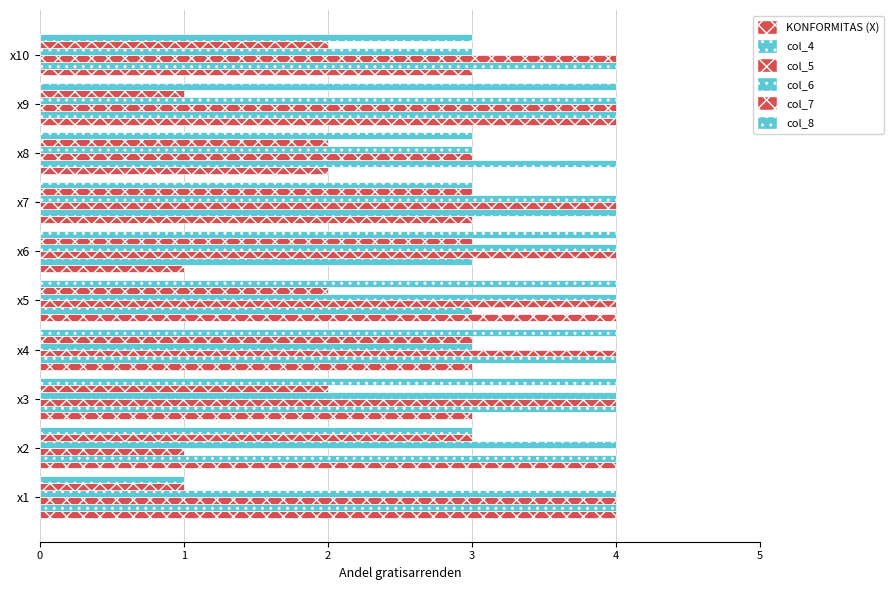

Count the number of categories in the chart.

10